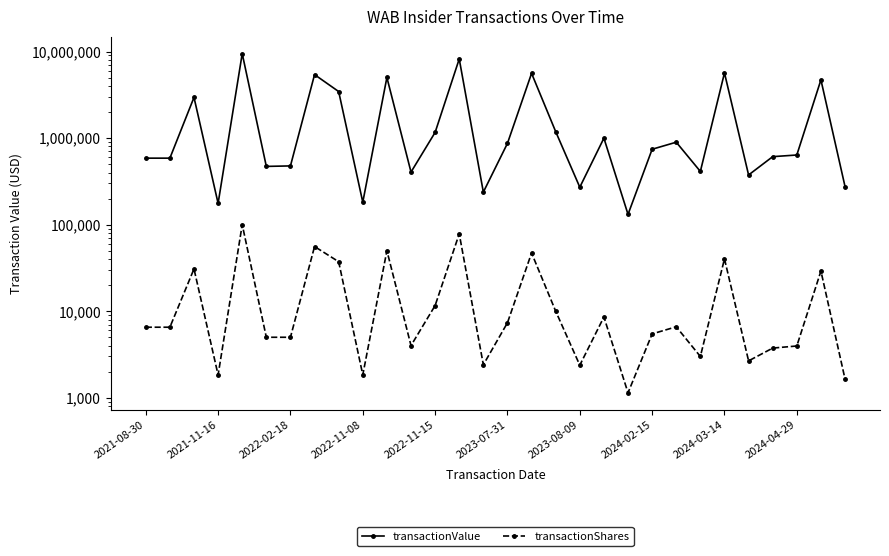

Is this an area chart (filled region under the line)?

No